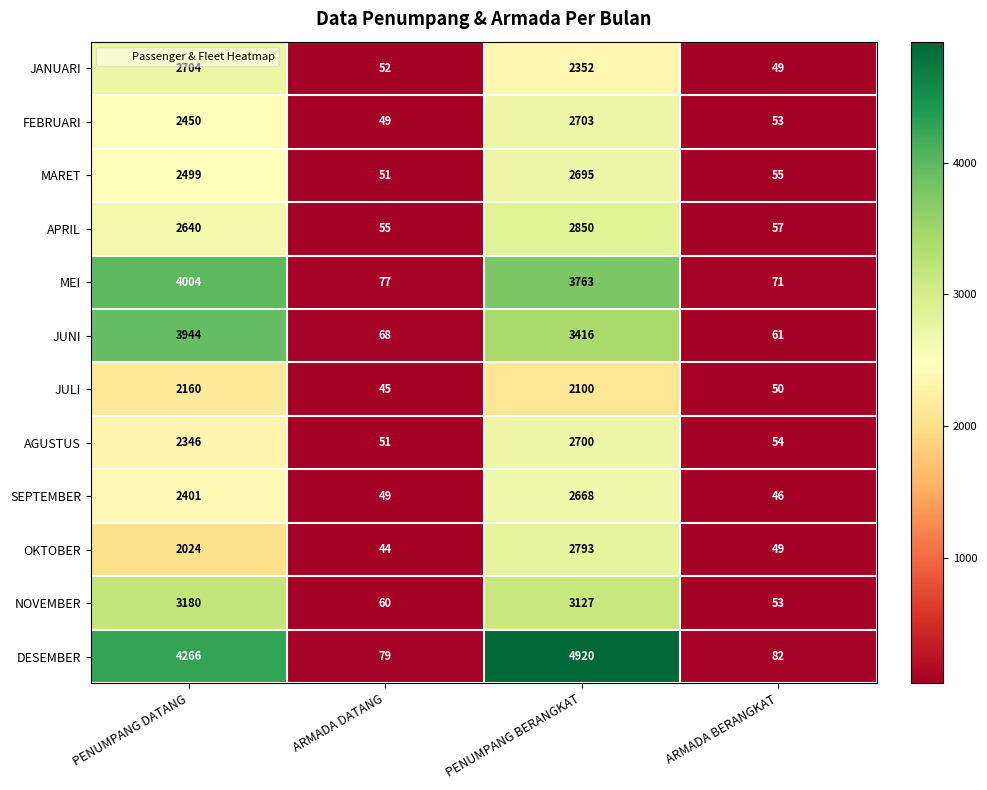

What is the greatest value displayed?

4920